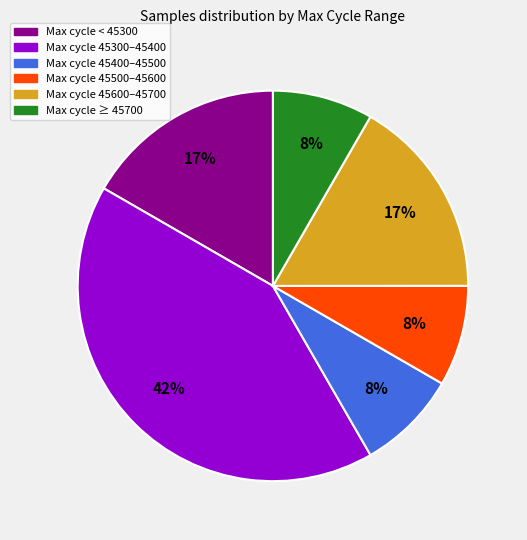

How many segments does this pie chart have?

6